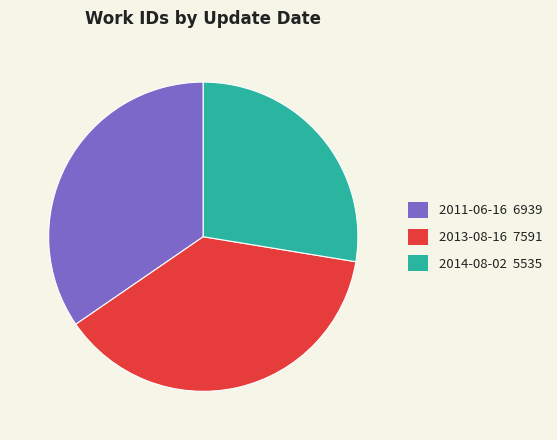

Combined, do 2013-08-16 and 2011-06-16 account for over 50%?

Yes